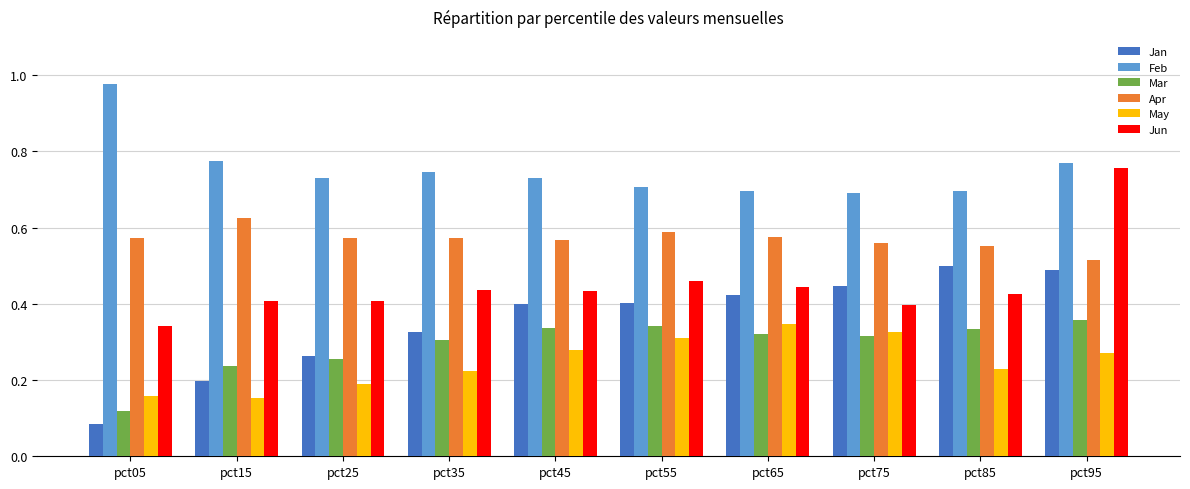

Which category has the highest value in the Jun series?

pct95